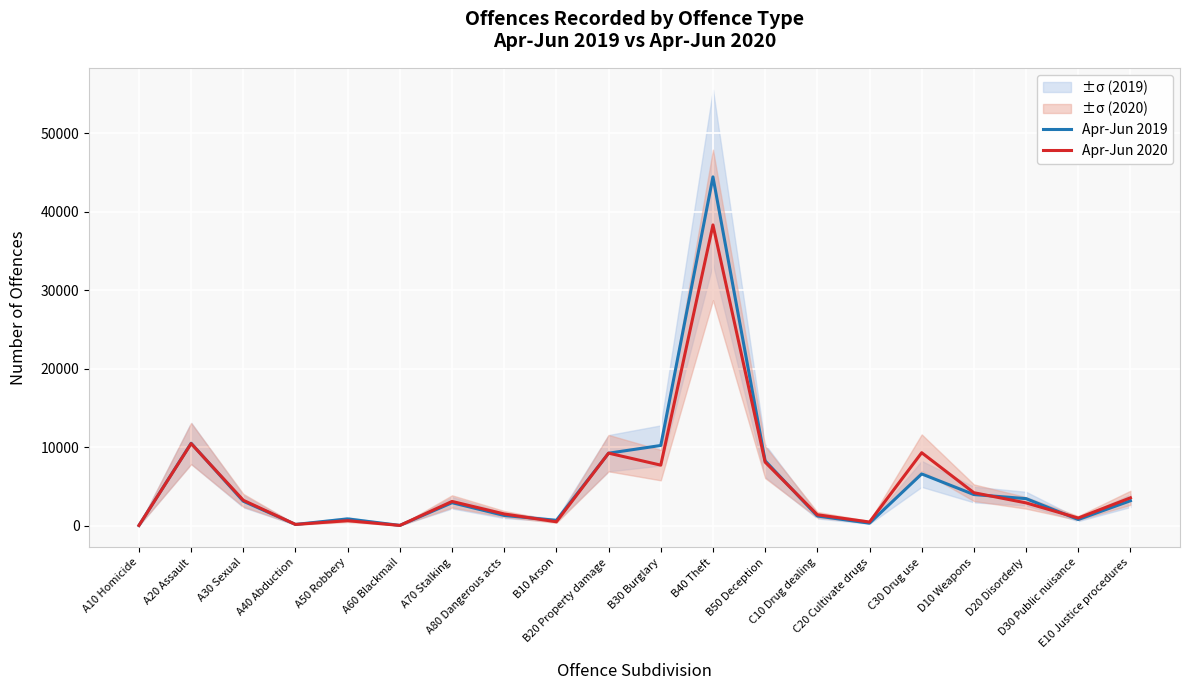

The Apr-Jun 2019 series shows 11603 at C30 Drug use. True or false?

False